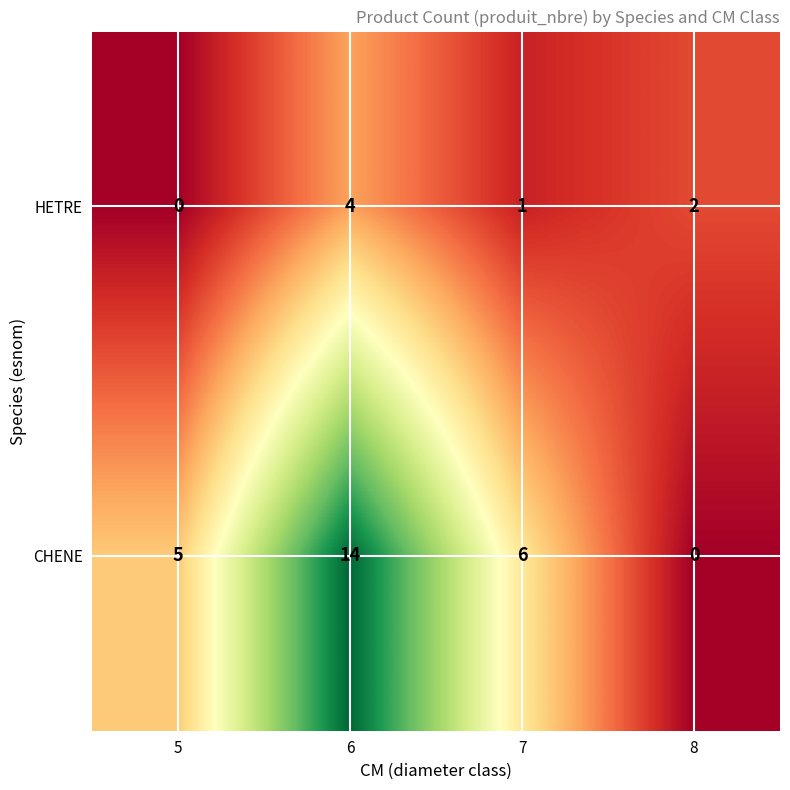

Which category has the highest value across all series?

6